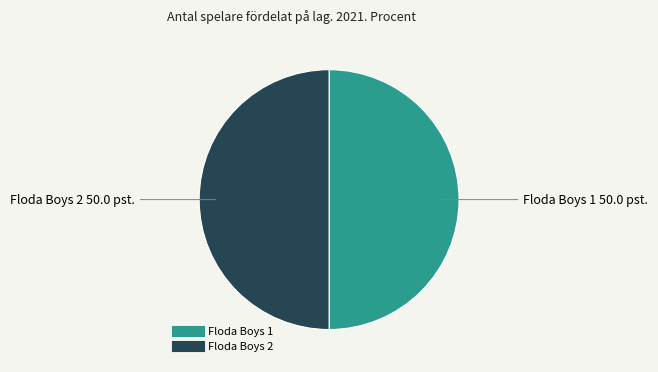

How many slices are in this pie chart?

2